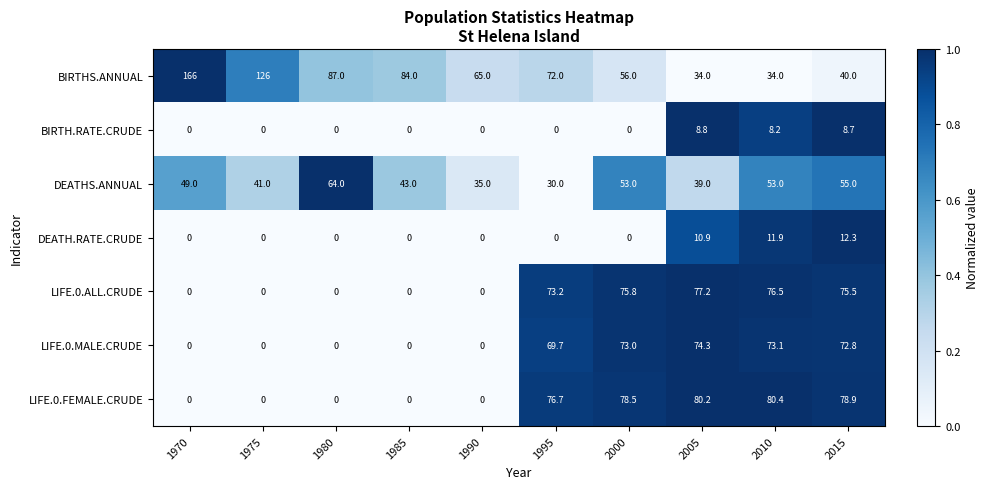

Rank the series by their maximum value, from highest to lowest.

BIRTHS.ANNUAL, LIFE.0.FEMALE.CRUDE, LIFE.0.ALL.CRUDE, LIFE.0.MALE.CRUDE, DEATHS.ANNUAL, DEATH.RATE.CRUDE, BIRTH.RATE.CRUDE